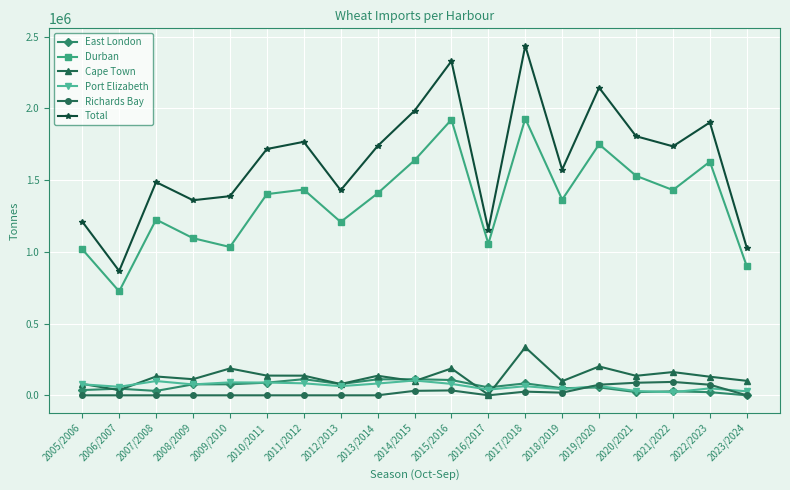

What is the approximate value of Port Elizabeth at 2007/2008, to the nearest 10?

99470